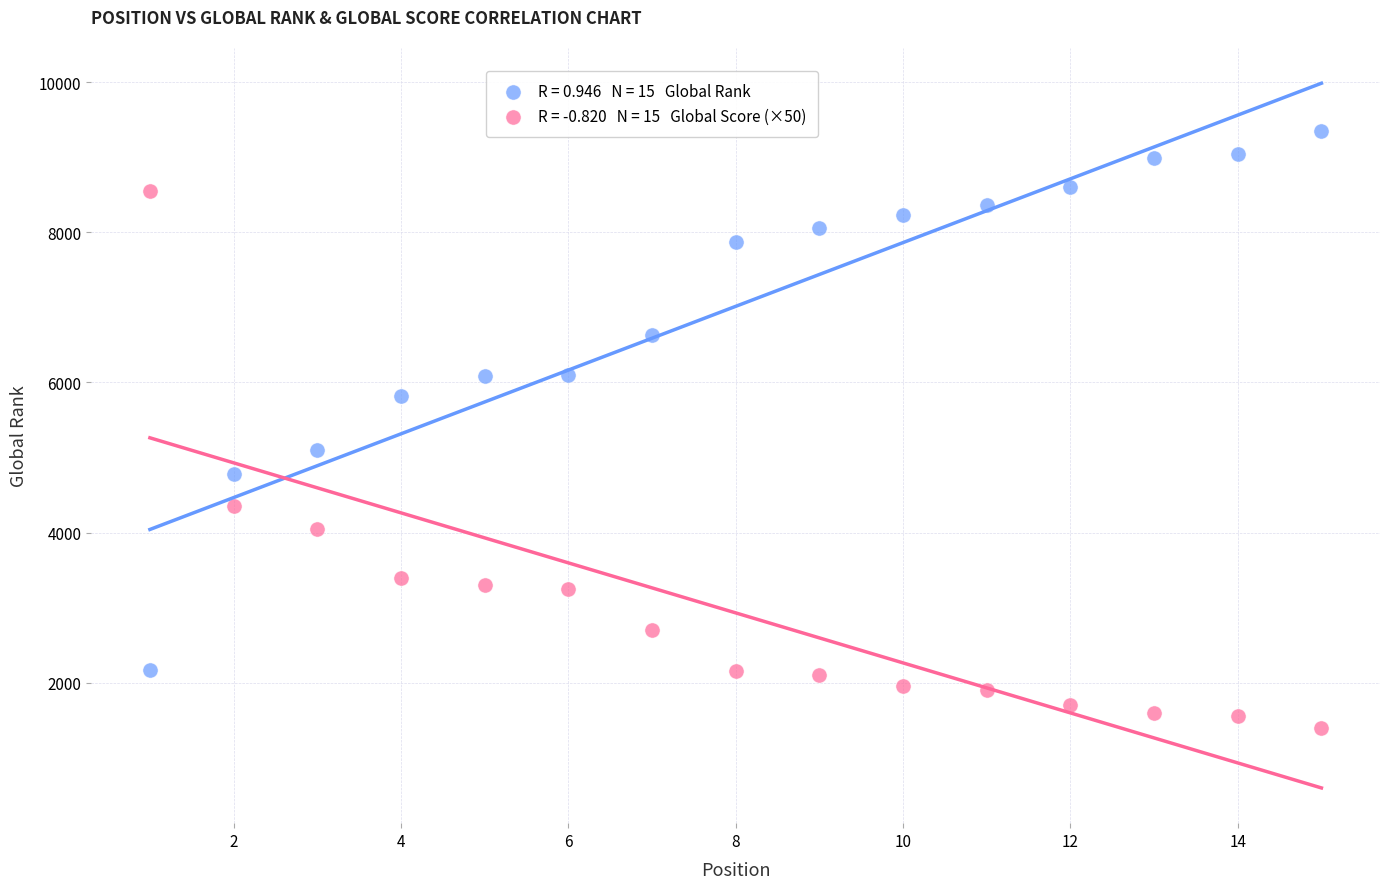

Across all data points, what is the range of X values (max minus min)?

14